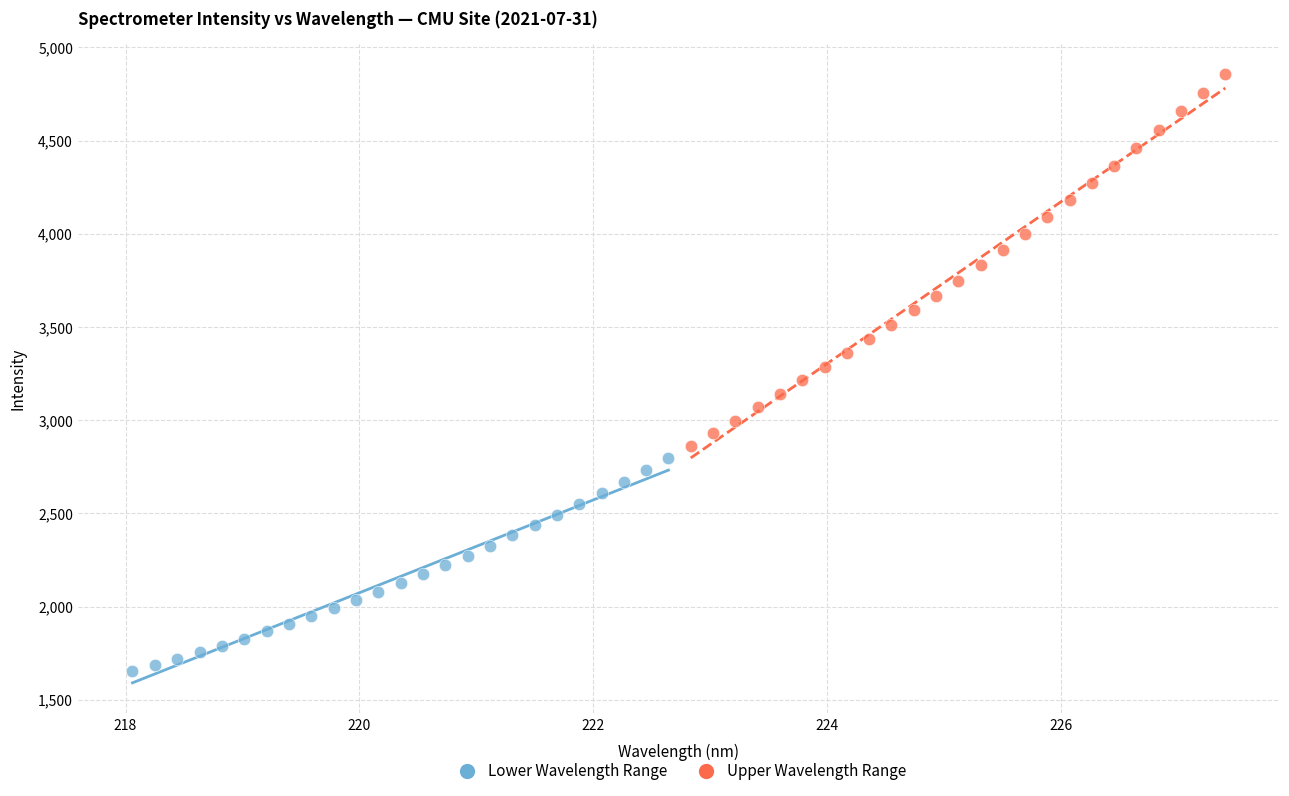

Which series has the largest Y range (max minus min)?

Upper Wavelength Range